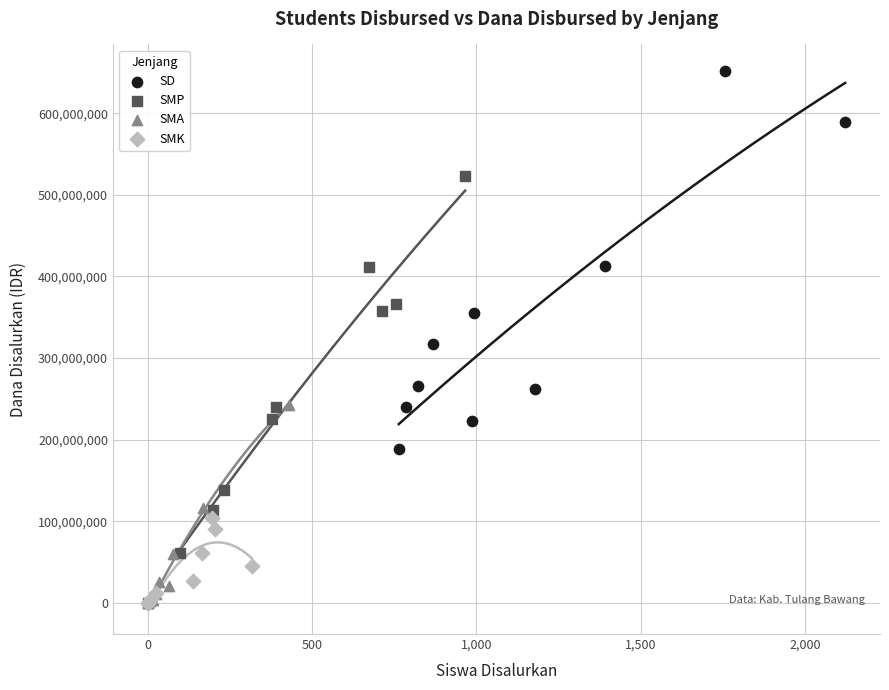

Which series has the largest Y range (max minus min)?

SMP